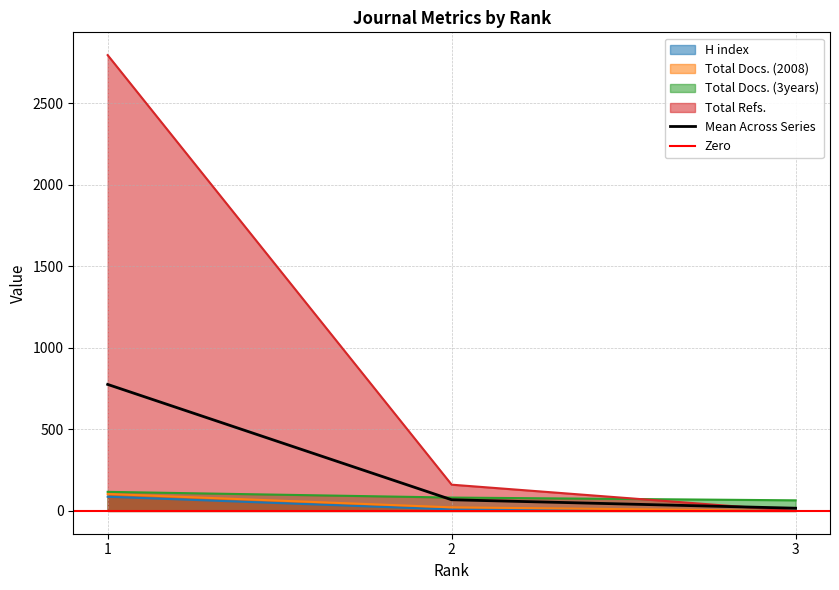

Which series has the largest total across all categories?

Total Refs.